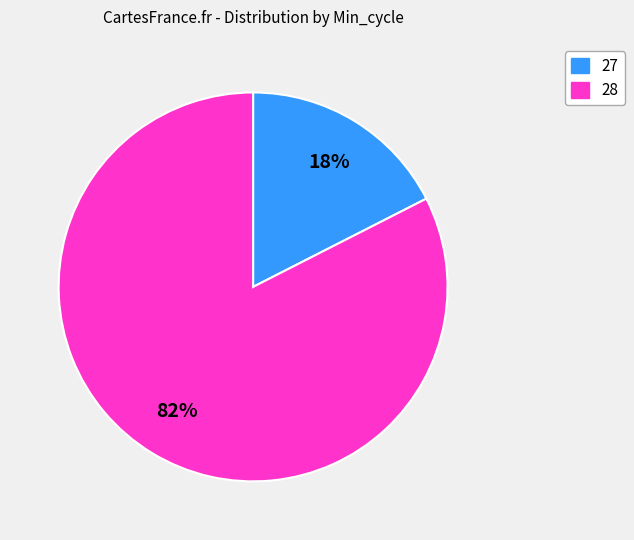

Is the sum of 28 and 27 greater than half?

Yes